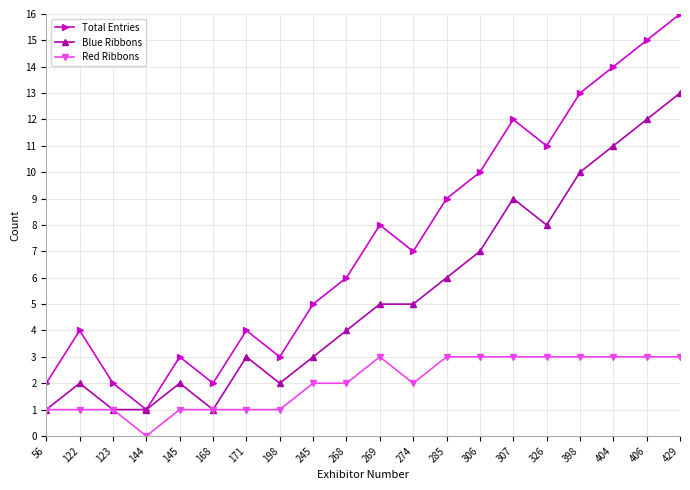

True or false: Total Entries and Red Ribbons intersect in this chart.

False